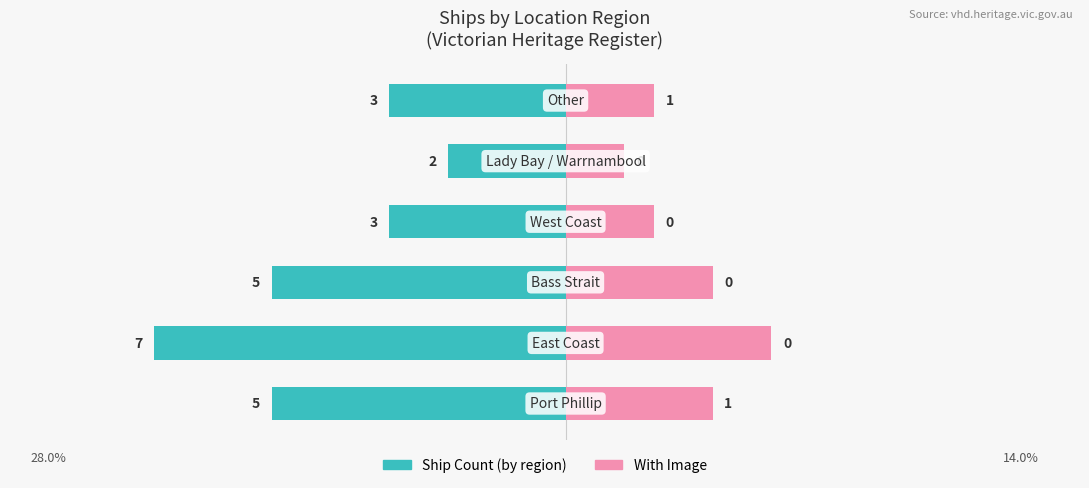

Reading right to left, transcribe all the data shown in this chart.

Ship Count: -12.0	-8.0	-12.0	-20.0	-28.0	-20.0
With Image: 6.0	4.0	6.0	10.0	14.0	10.0